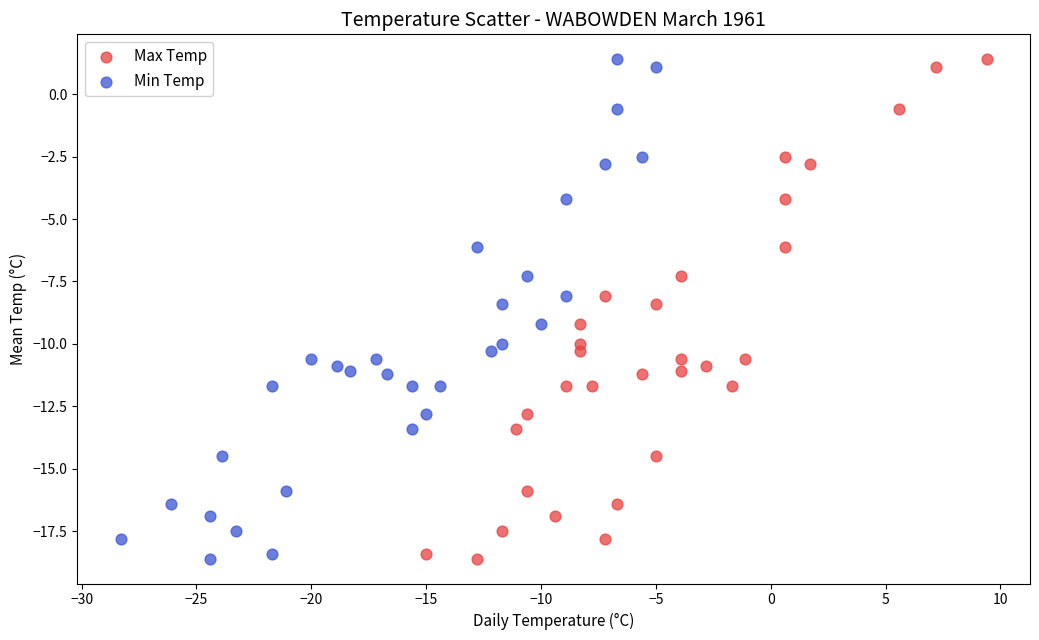

What are all the series names shown in the legend?

Max Temp, Min Temp